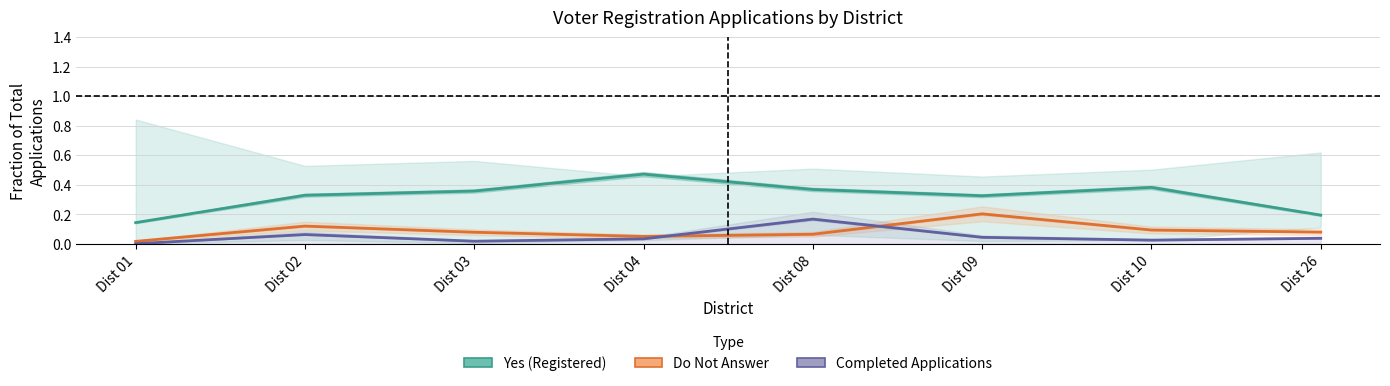

At how many categories does at least one series exceed 0?

8